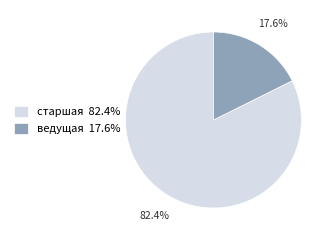

To the nearest percent, what percentage of the pie is ведущая?

18%